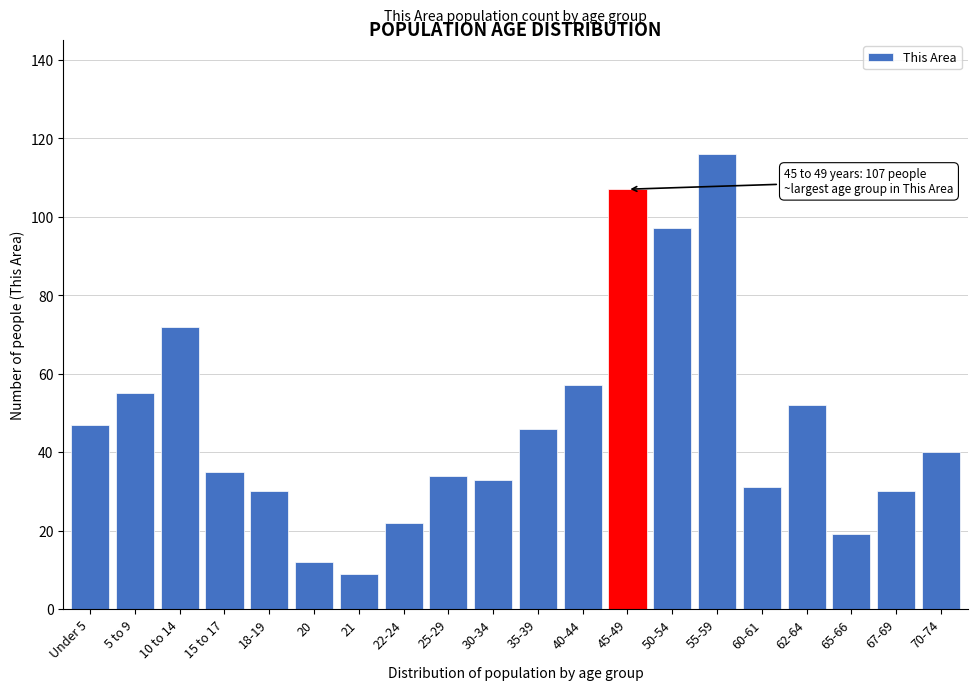

Reading left to right, transcribe all the data shown in this chart.

47	55	72	35	30	12	9	22	34	33	46	57	107	97	116	31	52	19	30	40